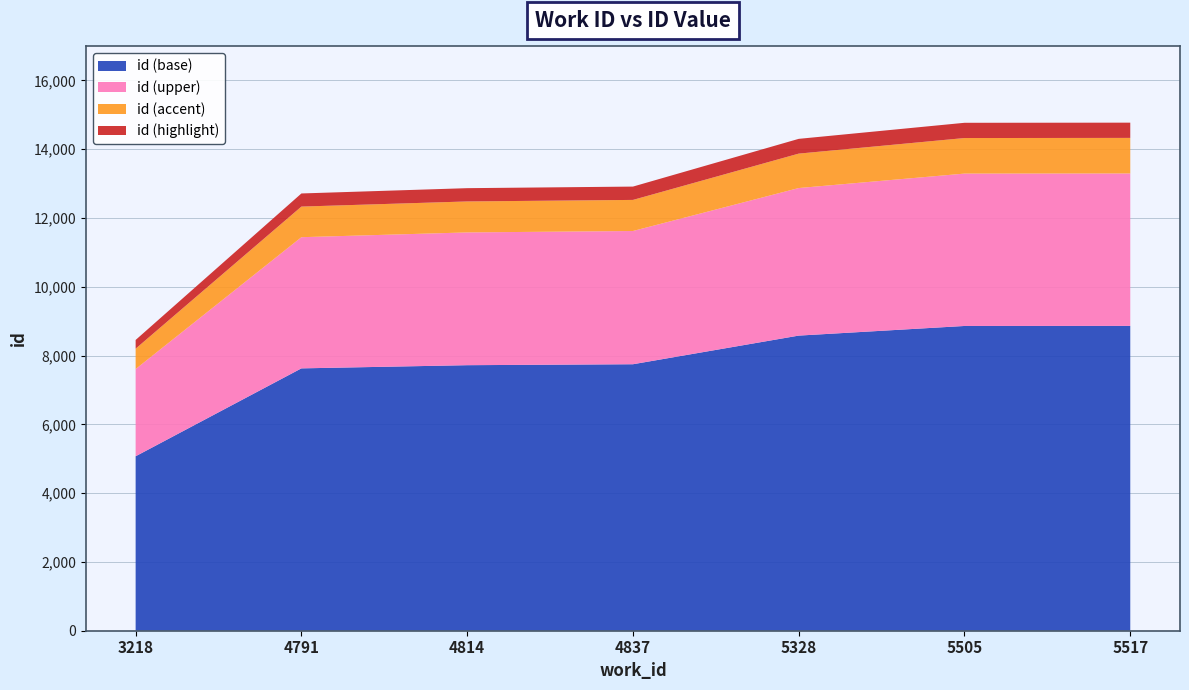

Reading left to right, transcribe all the data shown in this chart.

3218=8455	4791=12715	4814=12869	4837=12915	5328=14303	5505=14770	5517=14774